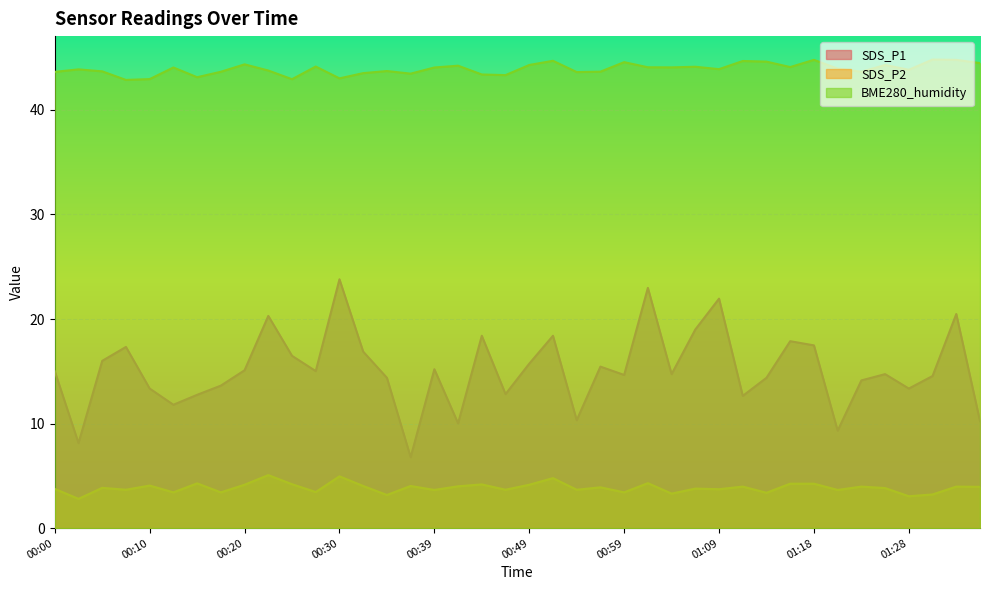

What is the difference between the highest and lowest values at 01:23?

39.7